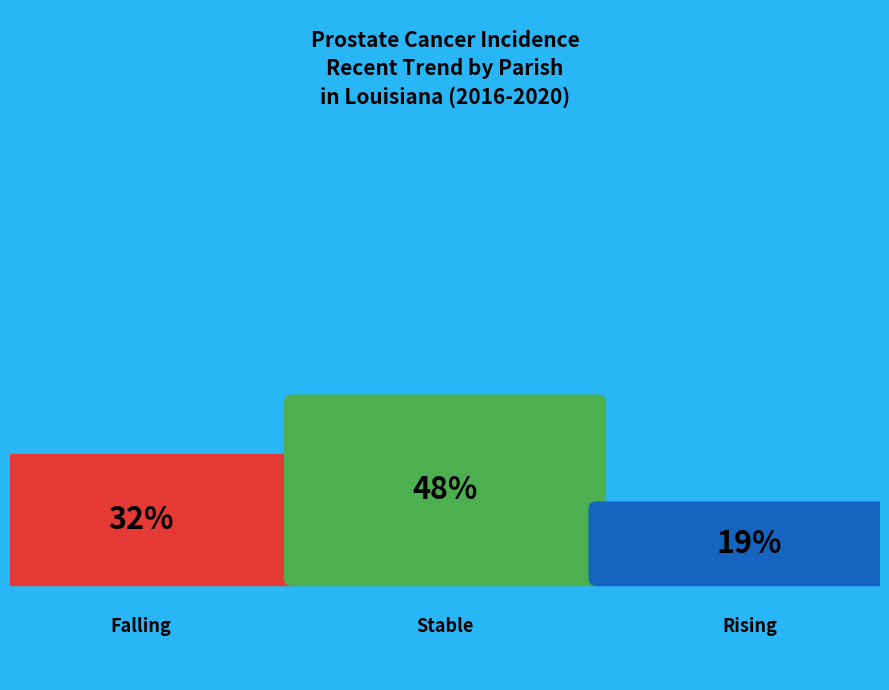

Rank the categories by value from lowest to highest.

rising, falling, stable